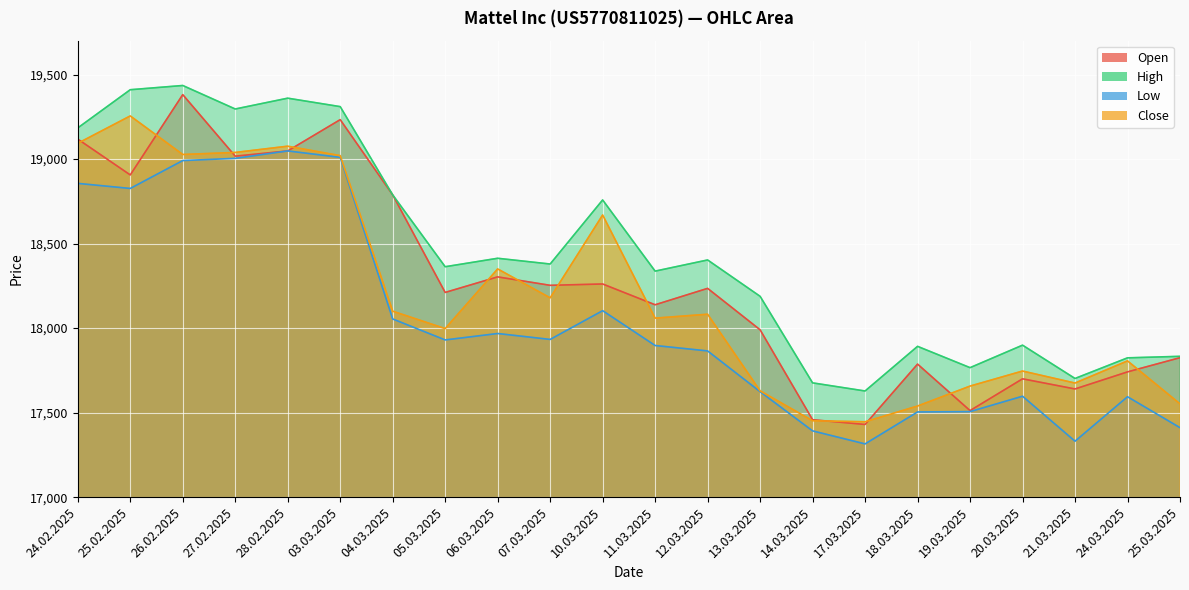

What is the difference between the highest and lowest values at 24.02.2025?

328